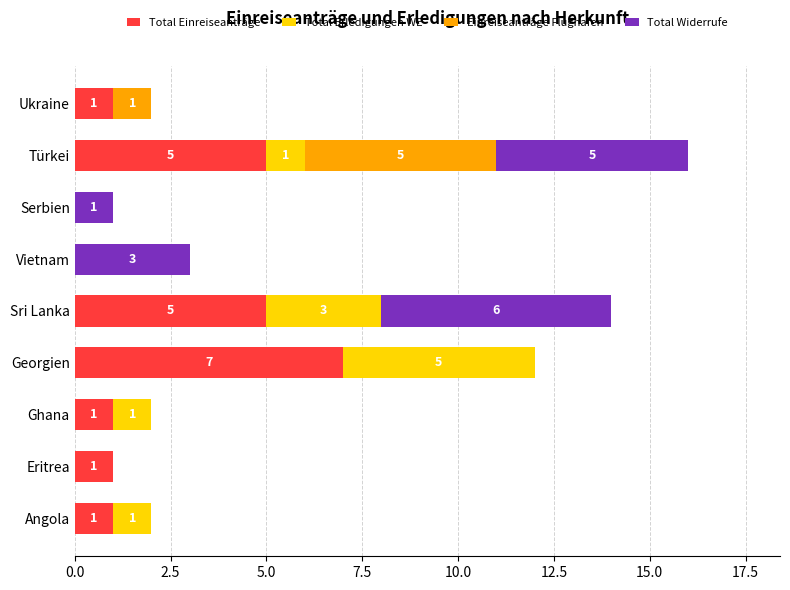

The Total Einreiseanträge series shows 8 at Sri Lanka. True or false?

False